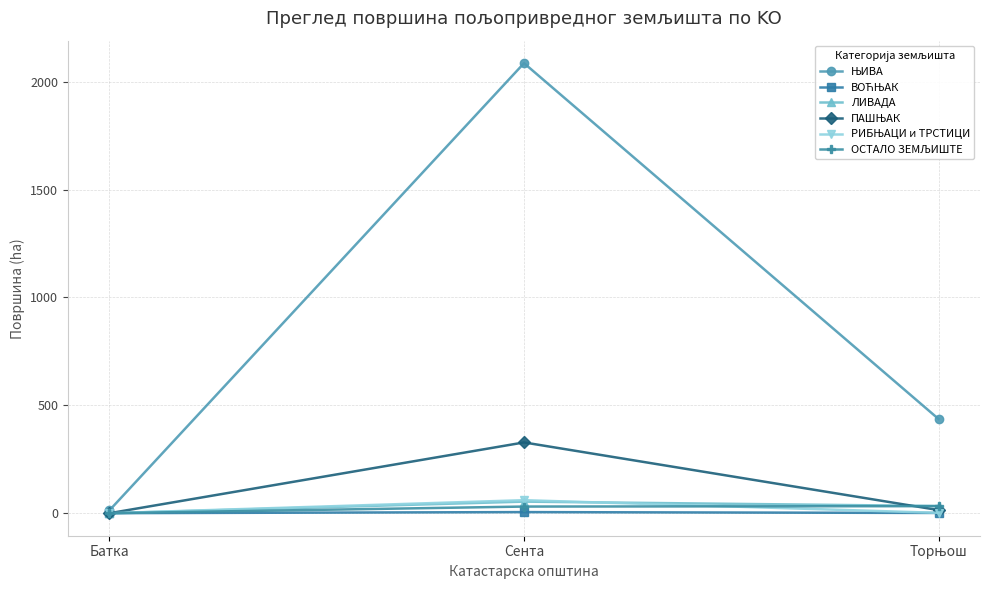

What is the value of the ЛИВАДА point at the 2nd from the left?

53.8